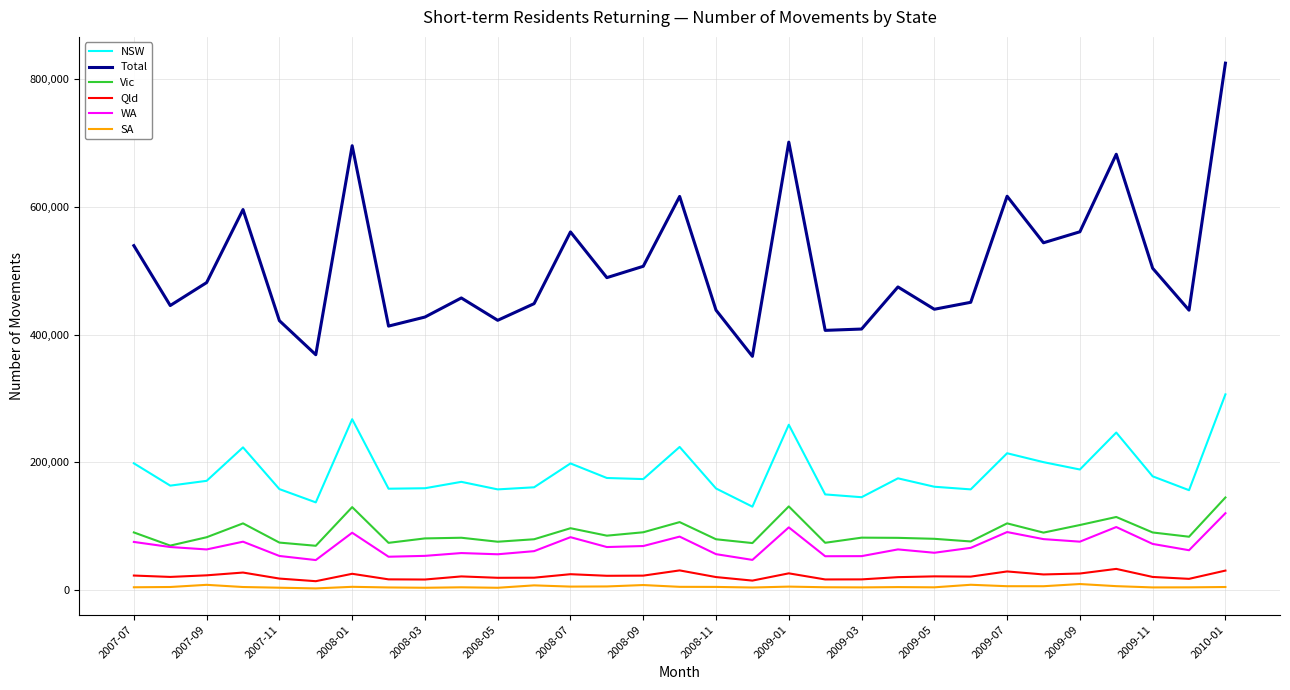

What is the maximum value shown in the chart?

824860